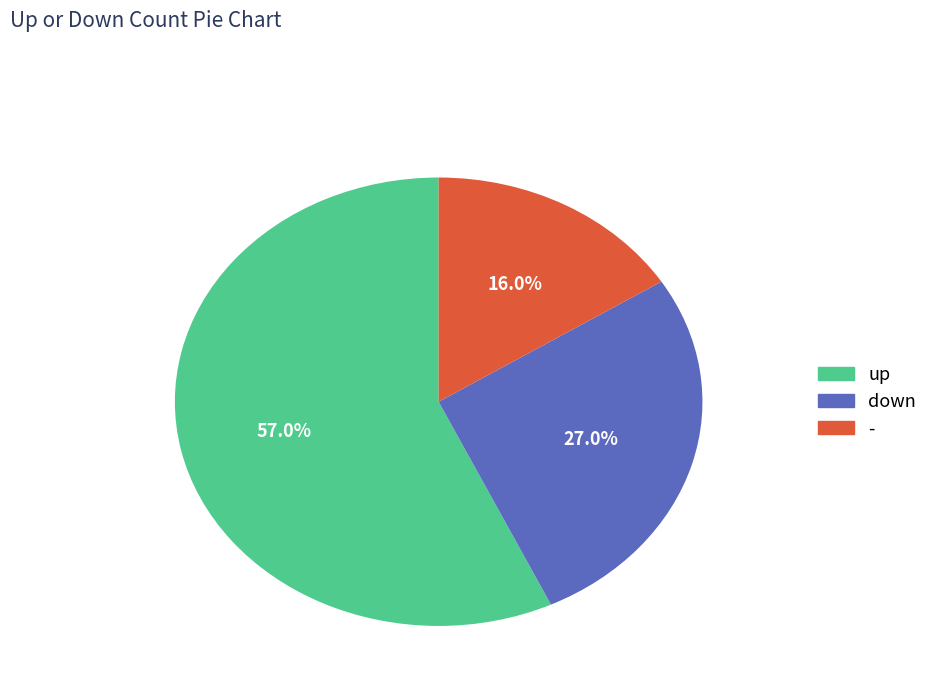

To the nearest percent, what is the average slice percentage?

33%